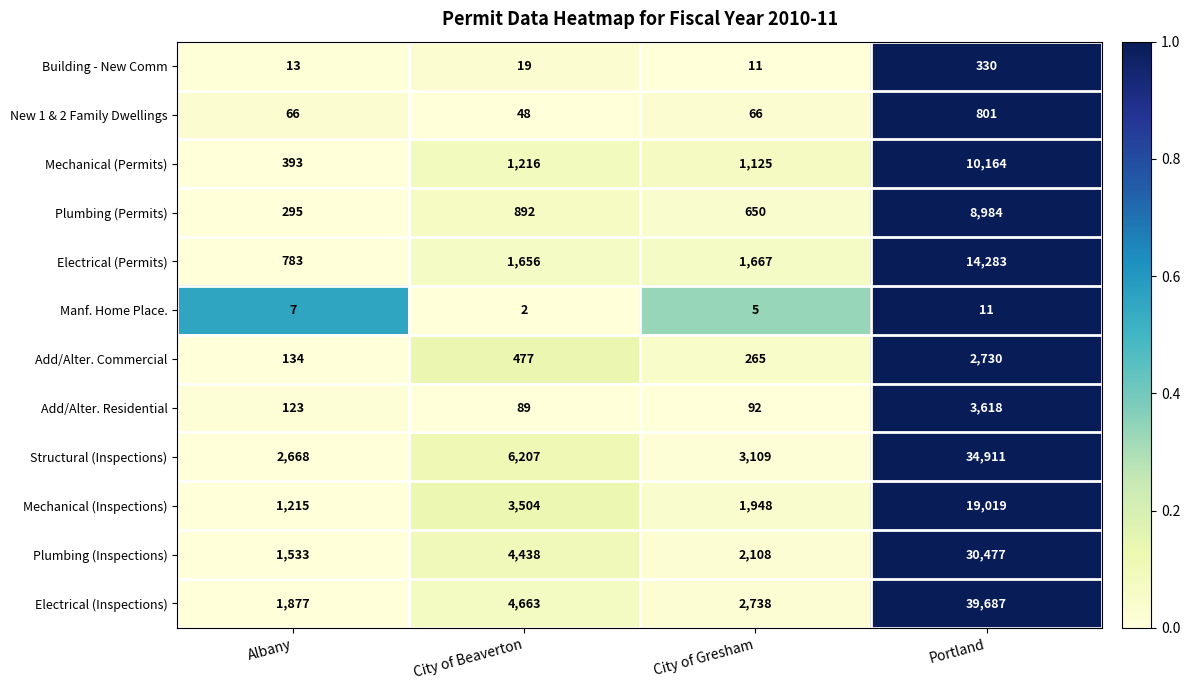

What is the average value of the New 1 & 2 Family Dwellings series?

245